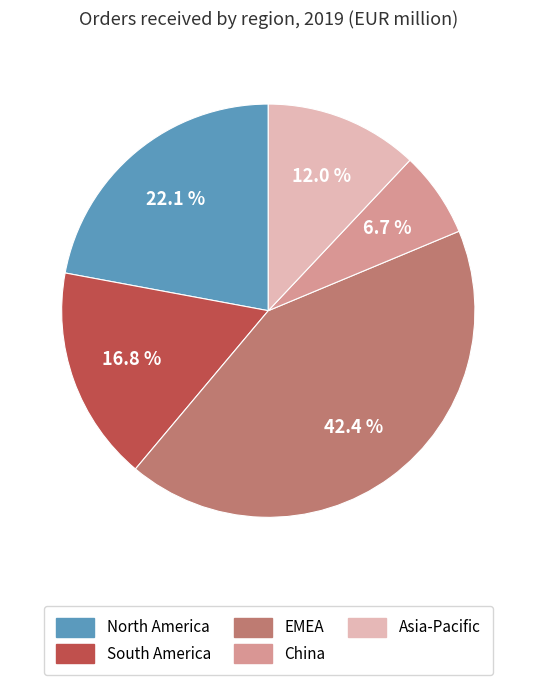

How much of the chart is everything except EMEA?

57.6%